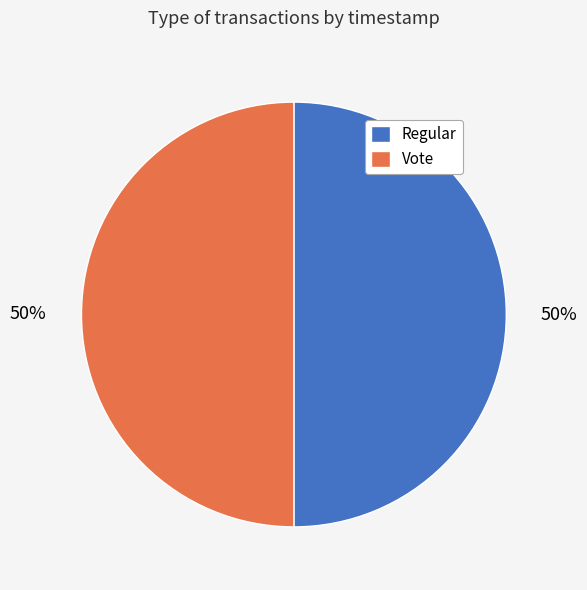

To the nearest percent, what portion does Regular represent?

50%